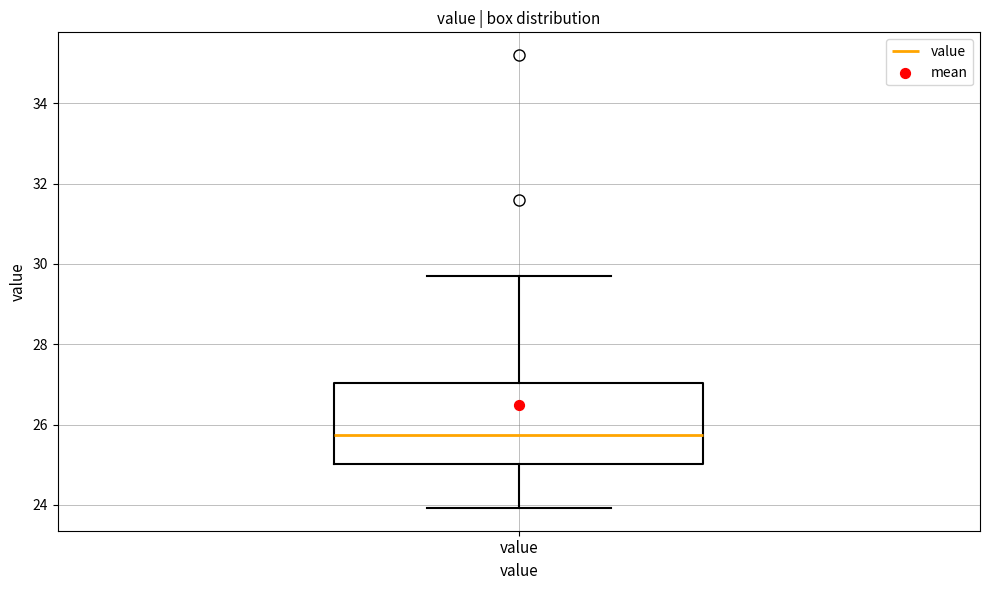

Where does the upper whisker of the box for value end on the y-axis? The values are not printed on the chart, so give them approximately, as read against the axis.

29.8